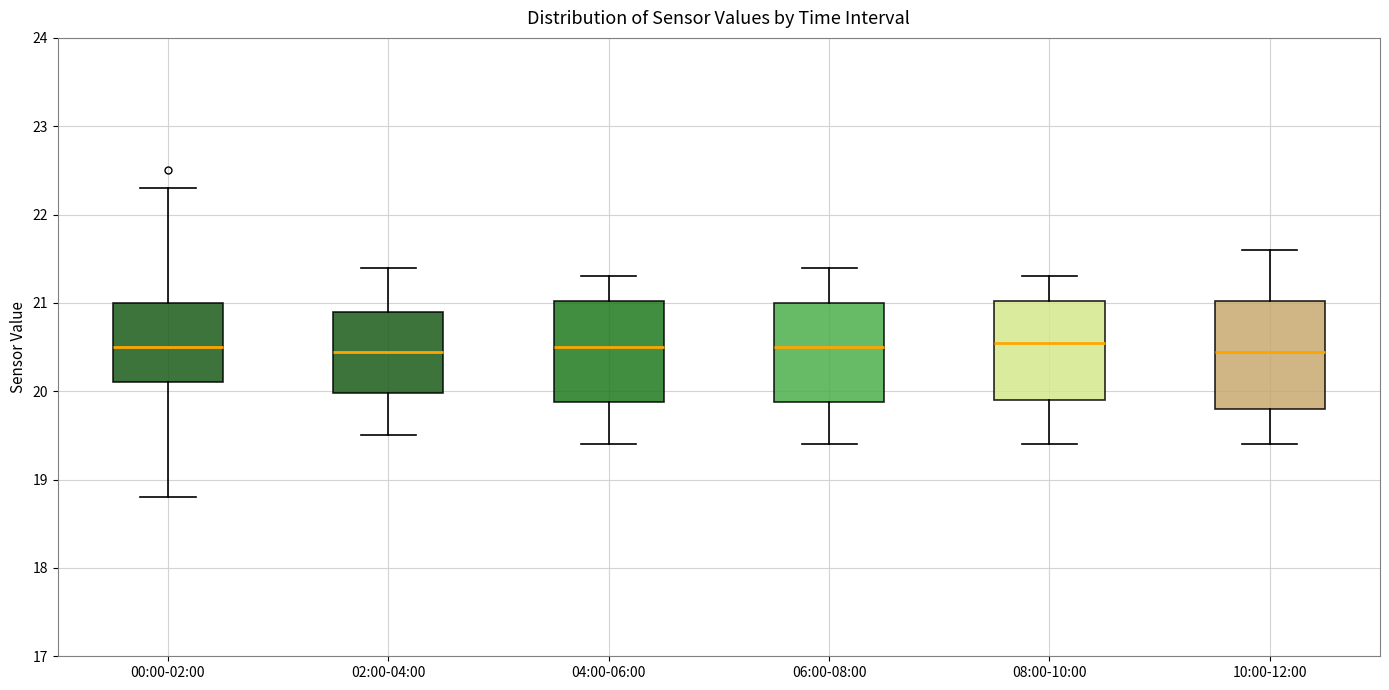

Reading left to right, transcribe this box plot: for each box, give where its median line is, the range the box spans, and where its two whiskers end, as read against the y-axis. The values are not printed on the chart, so give them approximately, as read against the axis.

00:00-02:00: median 20.5, box 20.1 to 21.0, whiskers 18.8 to 22.3
02:00-04:00: median 20.5, box 20.0 to 20.9, whiskers 19.5 to 21.4
04:00-06:00: median 20.5, box 19.9 to 21.0, whiskers 19.4 to 21.3
06:00-08:00: median 20.5, box 19.9 to 21.0, whiskers 19.4 to 21.4
08:00-10:00: median 20.6, box 19.9 to 21.0, whiskers 19.4 to 21.3
10:00-12:00: median 20.5, box 19.8 to 21.0, whiskers 19.4 to 21.6